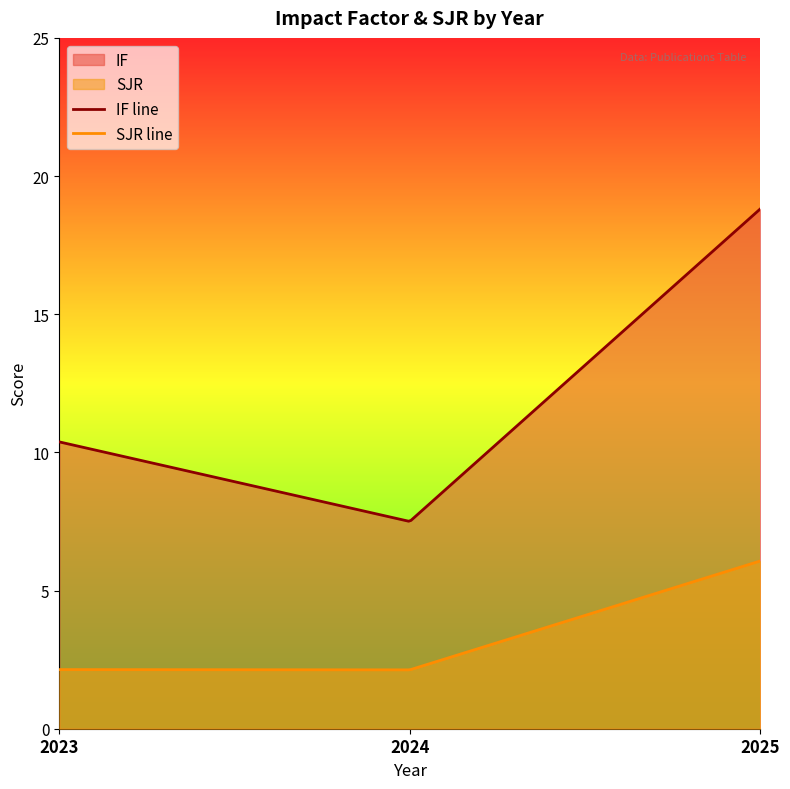

What is the value of the SJR point at the 2nd from the left?

2.1